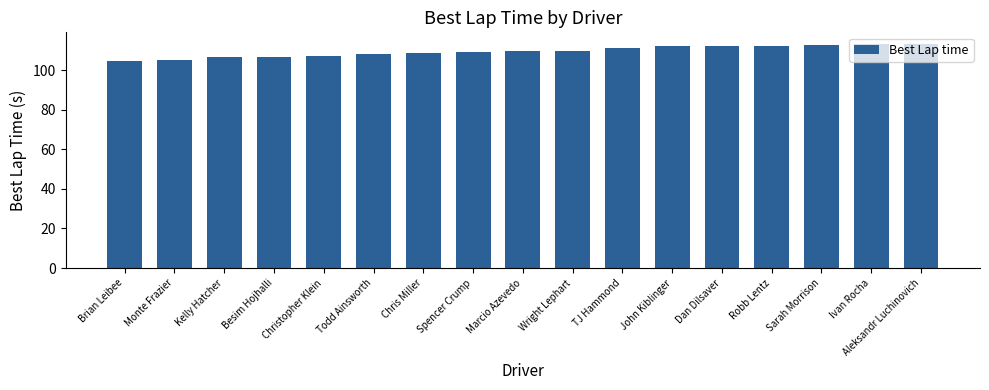

How many categories are shown in the chart?

17